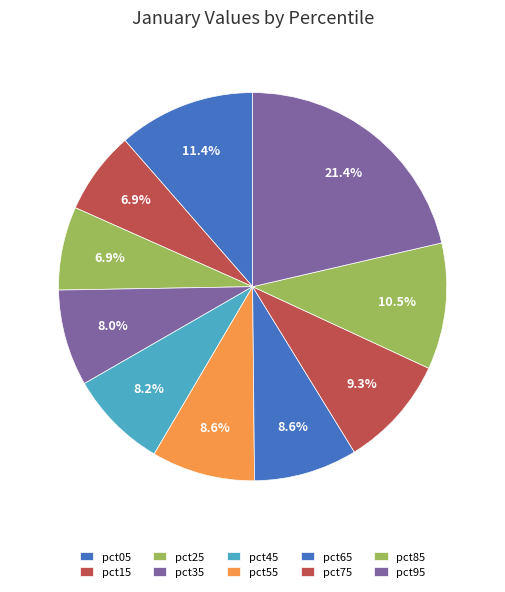

What is the largest slice in the pie chart?

pct95